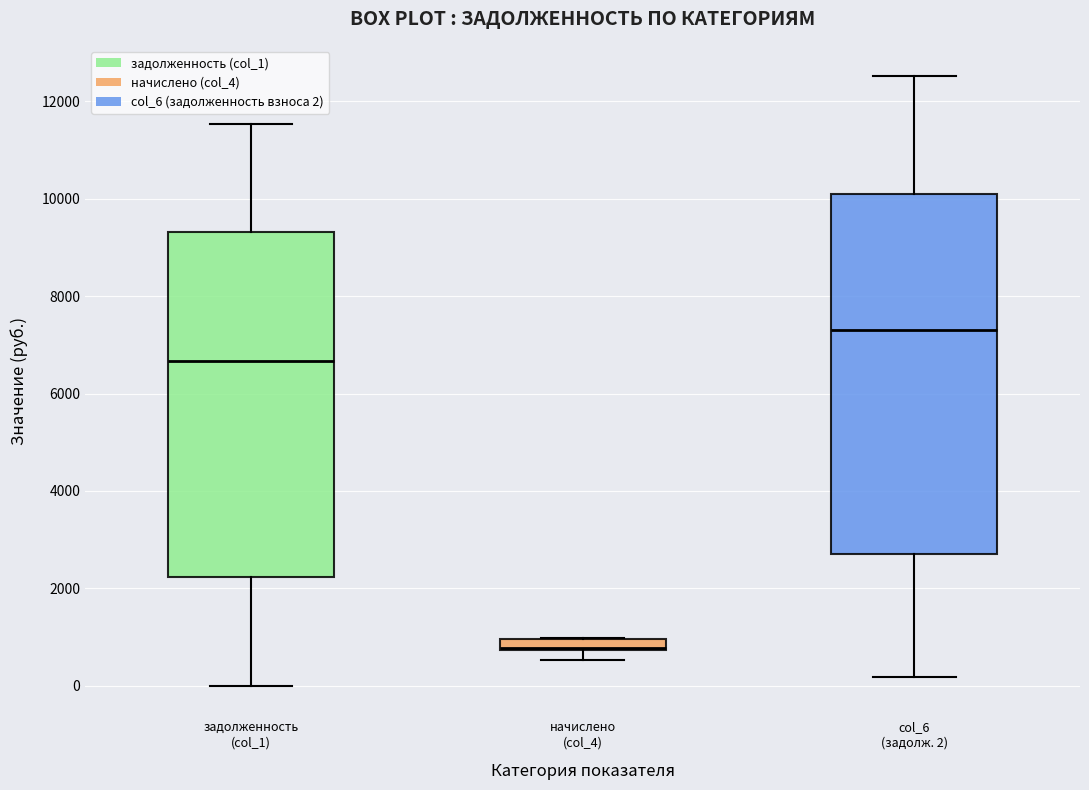

Where is the lower edge of the box for начислено (col_4) on the y-axis? The values are not printed on the chart, so give them approximately, as read against the axis.

800